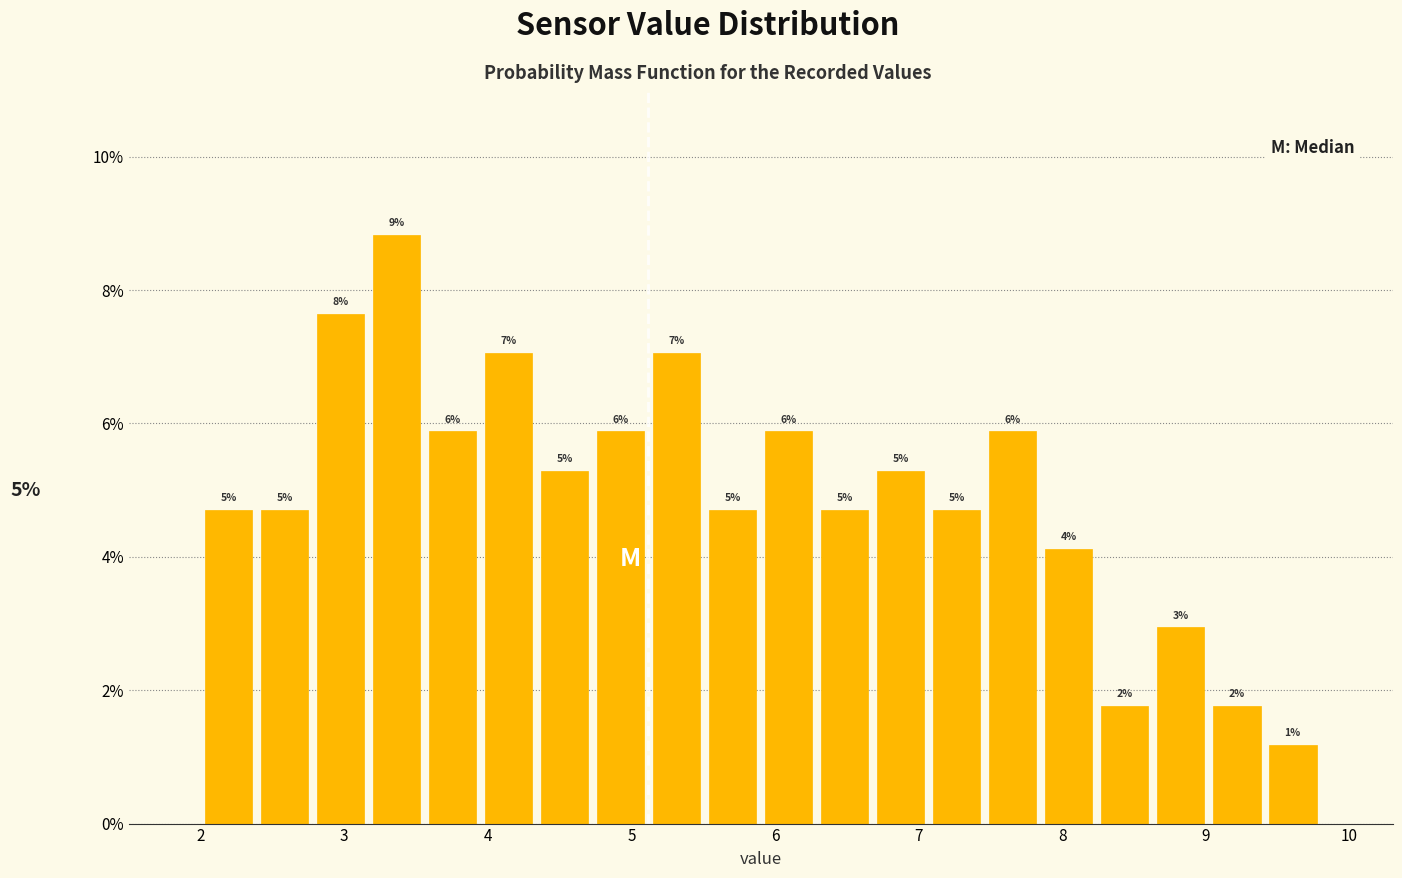

Around what value on the x-axis is the tallest bar? Give the approximate position of its centre, as read against the axis.

3.4